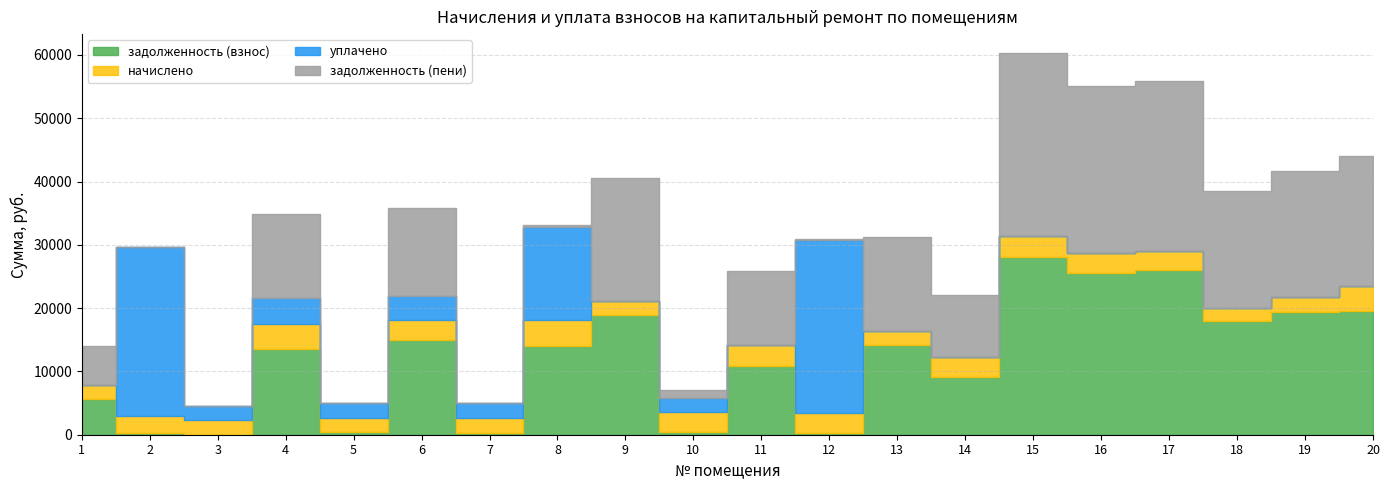

What are all the series names shown in the legend?

задолженность (взнос), начислено, уплачено, задолженность (пени)